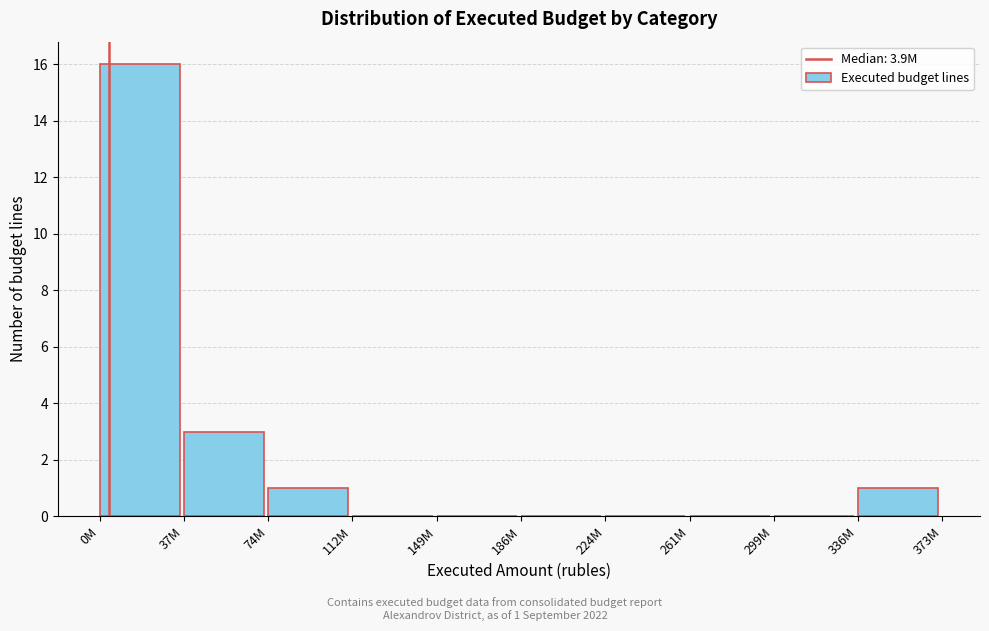

Reading left to right, extract all data points from this chart.

0M=16	37M=3	74M=1	112M=0	149M=0	186M=0	224M=0	261M=0	299M=0	336M=1